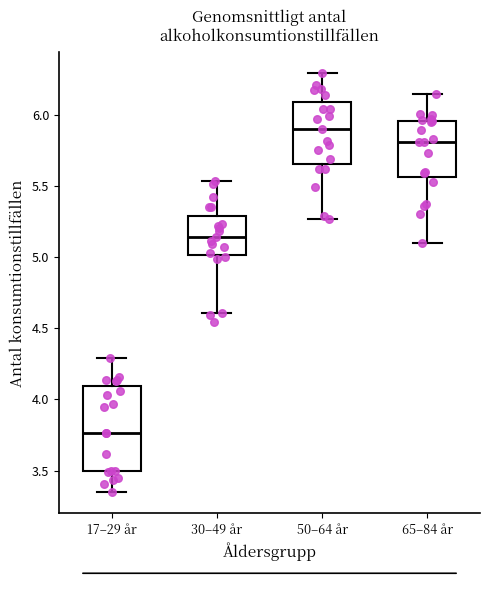

Which box has the lowest median line?

17–29 år